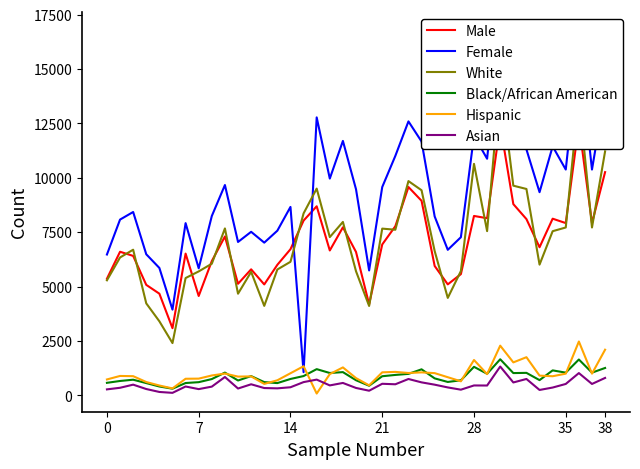

The value of Hispanic at 28 is 2913. True or false?

False